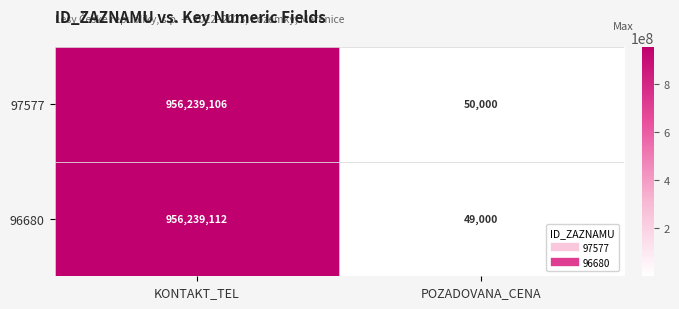

At how many categories does at least one series exceed 414764466?

1